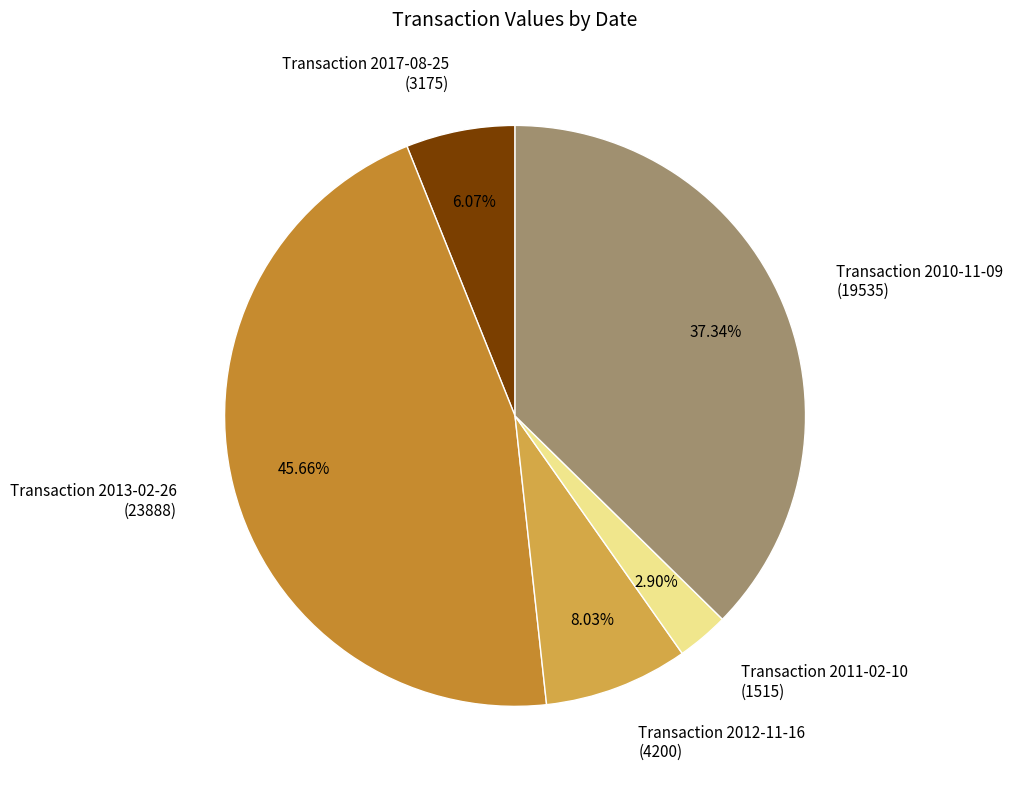

Which has a higher value, Transaction 2013-02-26 (23888) or Transaction 2010-11-09 (19535)?

Transaction 2013-02-26 (23888)